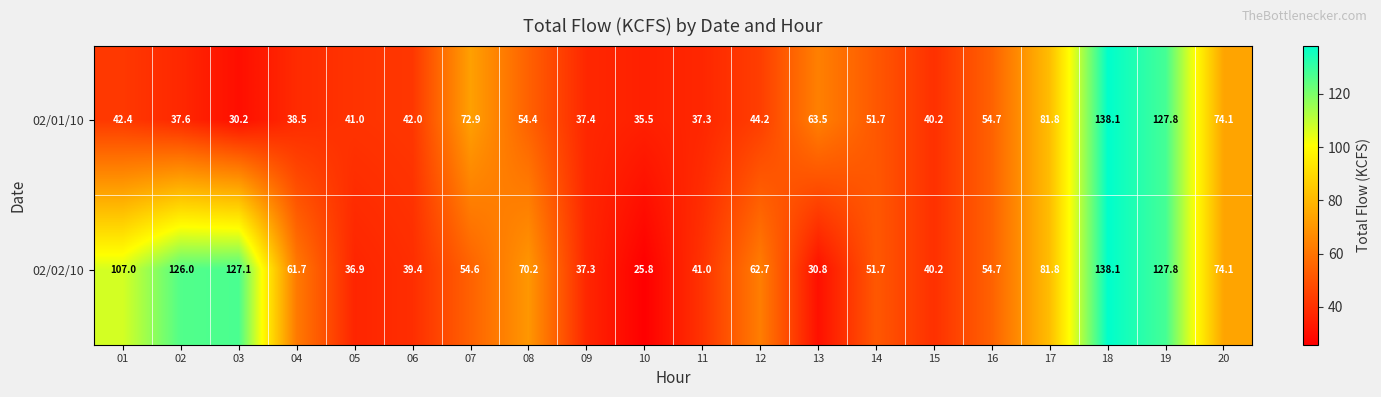

Which series has the largest range (max minus min)?

02/02/10